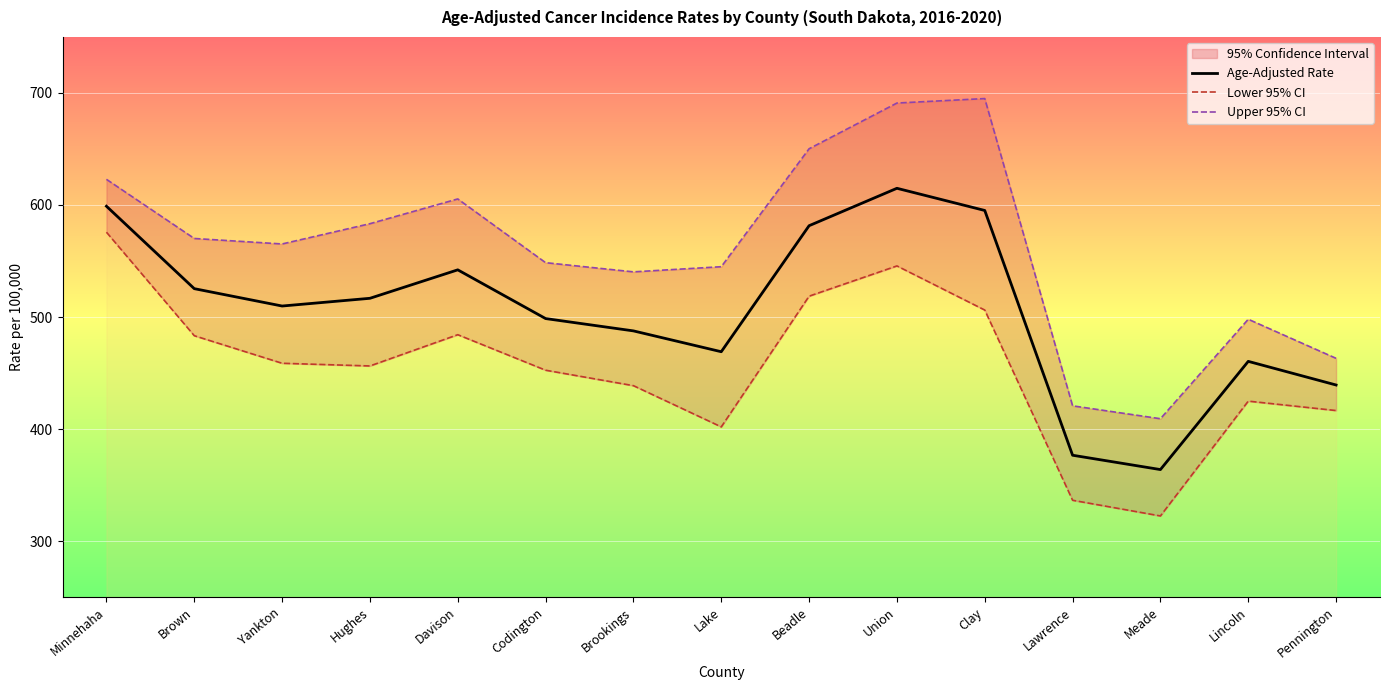

Reading left to right, transcribe all the data shown in this chart.

Age-Adjusted Rate: Minnehaha=598.9	Brown=525.3	Yankton=509.8	Hughes=516.7	Davison=542.1	Codington=498.6	Brookings=487.6	Lake=469.0	Beadle=581.5	Union=614.9	Clay=595.1	Lawrence=376.6	Meade=363.8	Lincoln=460.4	Pennington=439.3
Lower 95% CI: Minnehaha=575.7	Brown=483.3	Yankton=458.7	Hughes=456.3	Davison=484.2	Codington=452.5	Brookings=438.7	Lake=401.9	Beadle=518.6	Union=545.6	Clay=506.2	Lawrence=336.4	Meade=322.4	Lincoln=424.9	Pennington=416.5
Upper 95% CI: Minnehaha=622.9	Brown=570.1	Yankton=565.2	Hughes=583.3	Davison=605.4	Codington=548.5	Brookings=540.3	Lake=544.9	Beadle=650.2	Union=691.0	Clay=695.0	Lawrence=420.7	Meade=409.2	Lincoln=498.0	Pennington=463.1